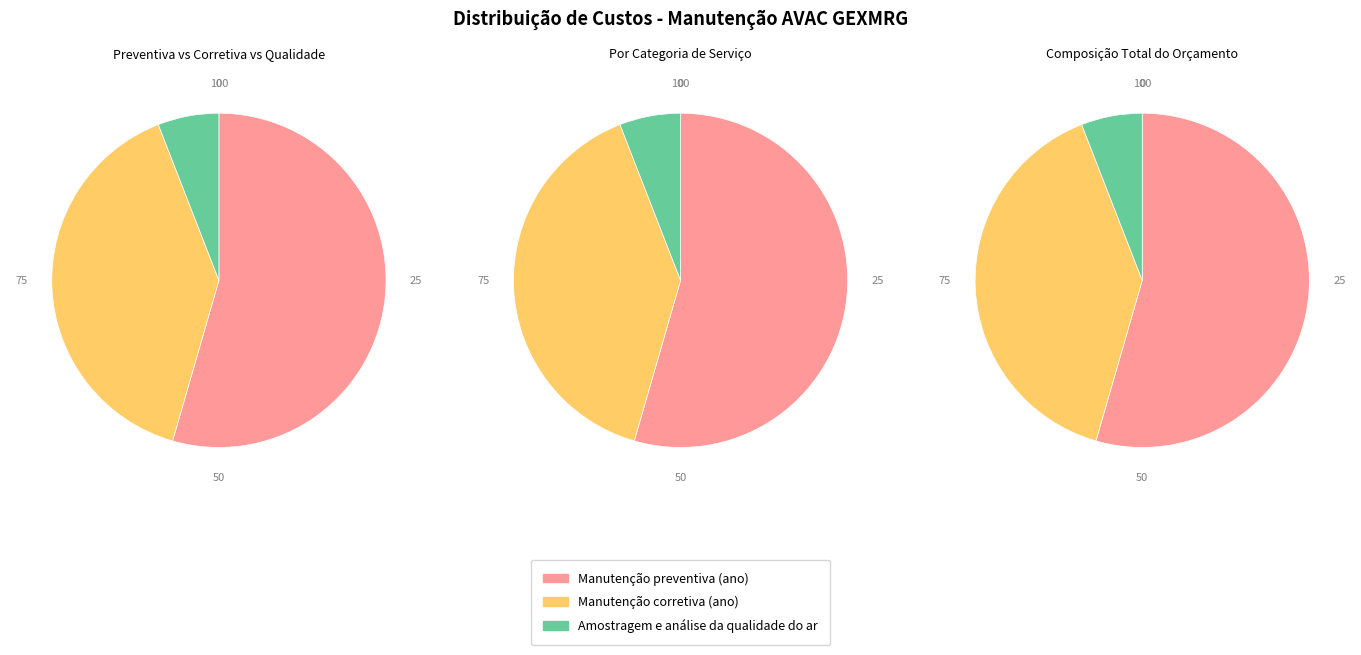

The Manutenção corretiva (ano) slice represents 40% of the pie. True or false?

True